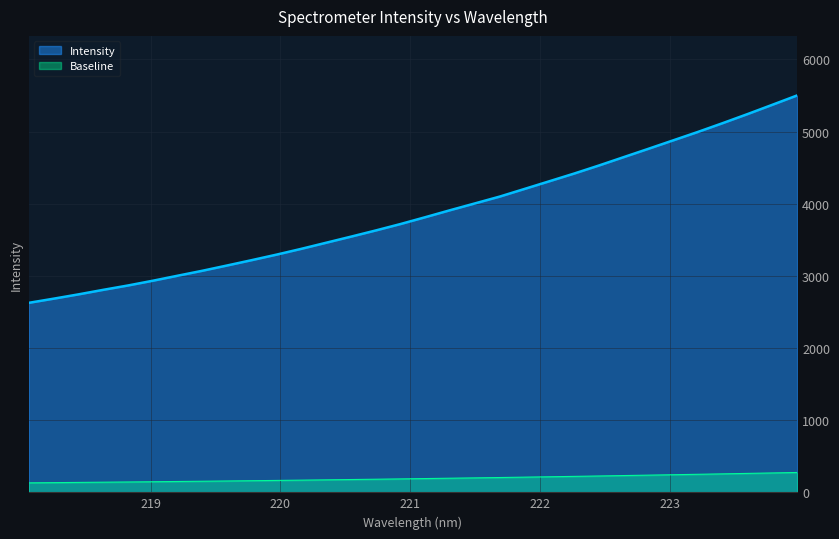

Reading left to right, what are all the values shown in this chart?

2625.4	2682.9	2742.5	2805.5	2866.0	2931.7	3001.2	3070.1	3143.4	3218.1	3294.4	3374.9	3459.2	3543.5	3629.4	3718.6	3813.5	3910.2	4004.4	4098.8	4204.8	4311.0	4417.7	4529.3	4645.4	4761.0	4878.1	4995.0	5116.9	5242.0	5370.5	5500.1